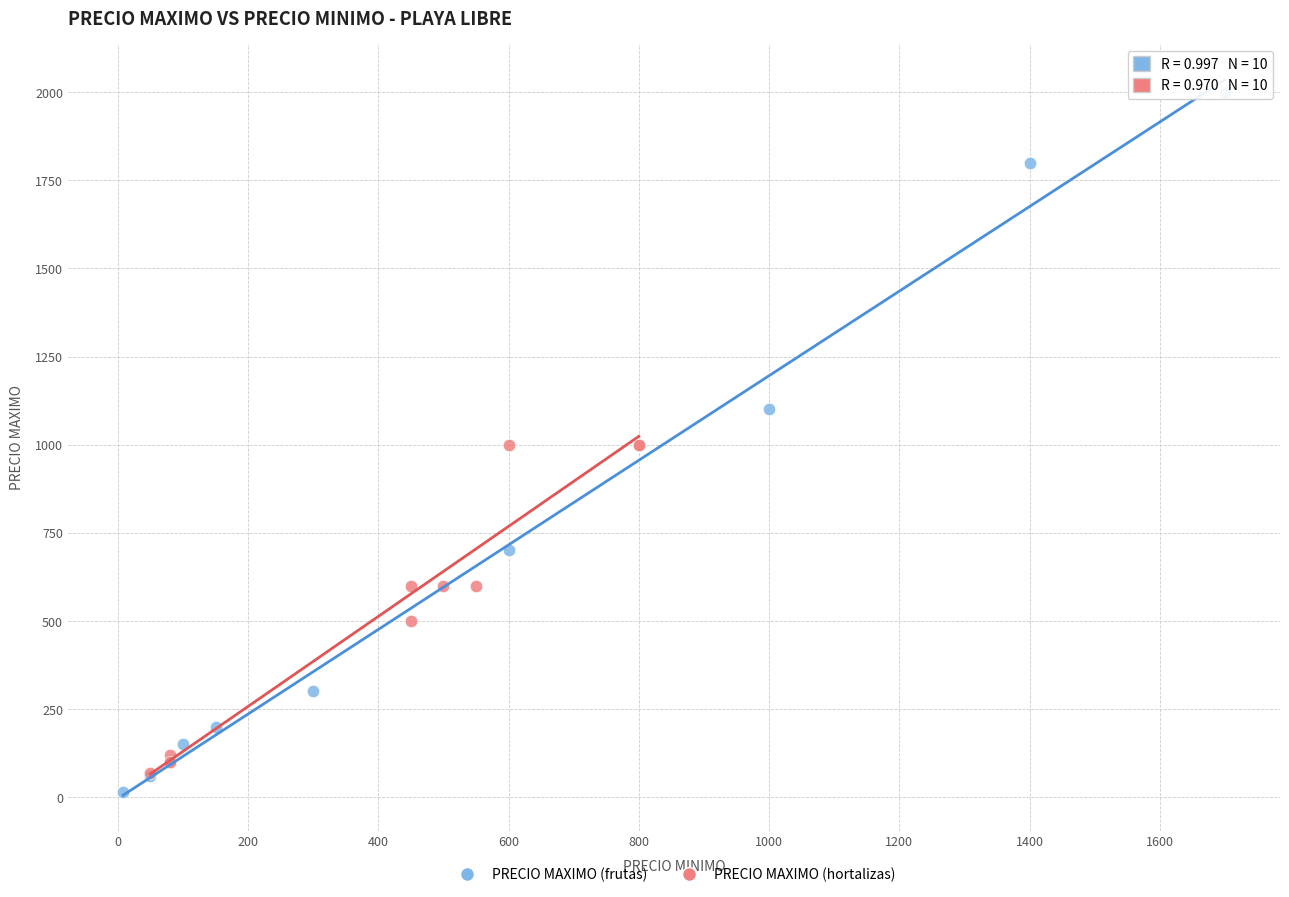

Which series contains the highest Y value?

PRECIO MAXIMO (frutas)